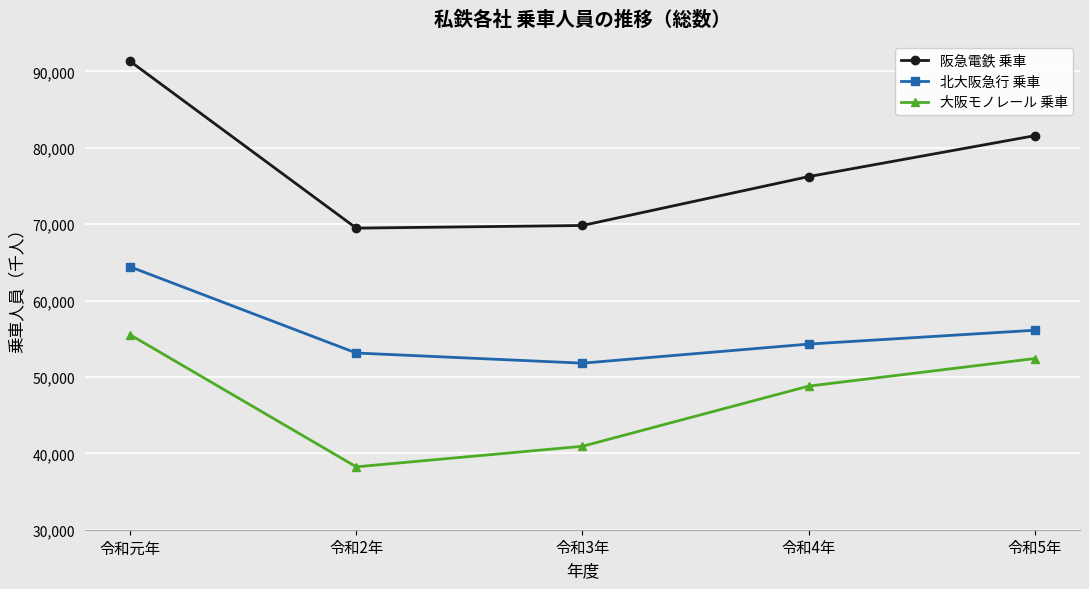

What is the sum of all 大阪モノレール 乗車 values?

235896